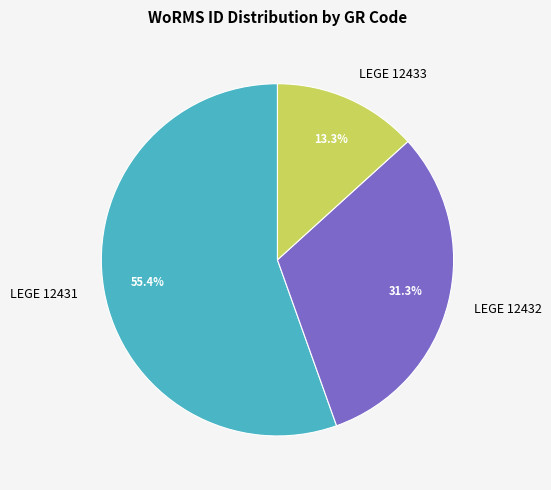

To the nearest percent, what is the combined percentage of LEGE 12432 and LEGE 12431?

87%